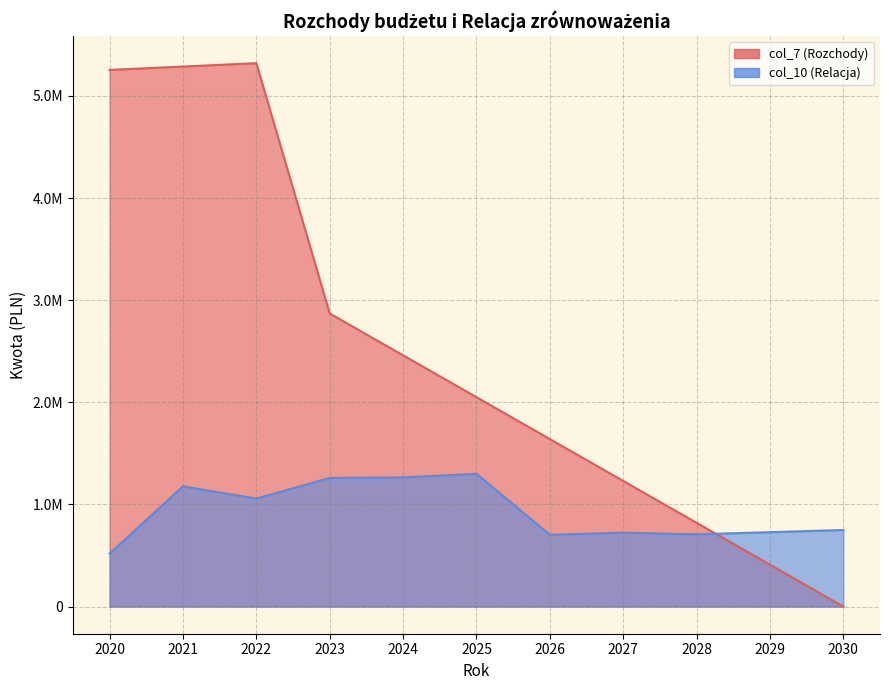

At 2026, list the series in order from largest to smallest.

col_7 (Rozchody), col_10 (Relacja)